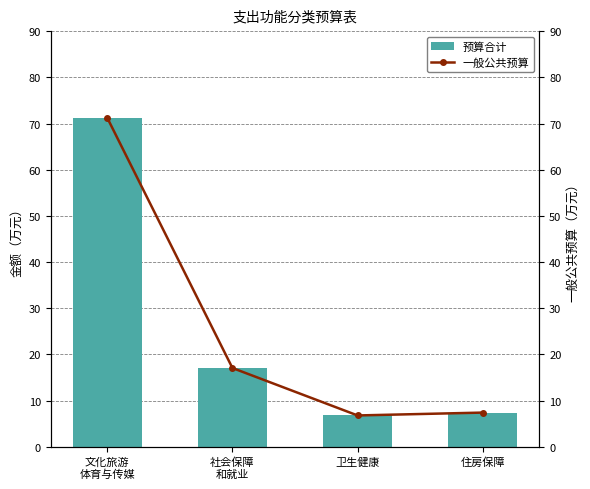

What is the total value across all series at 文化旅游
体育与传媒?

142.4